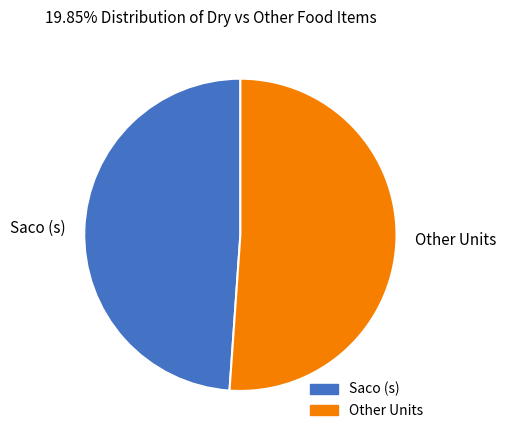

Which category has the biggest portion of the pie?

Other Units